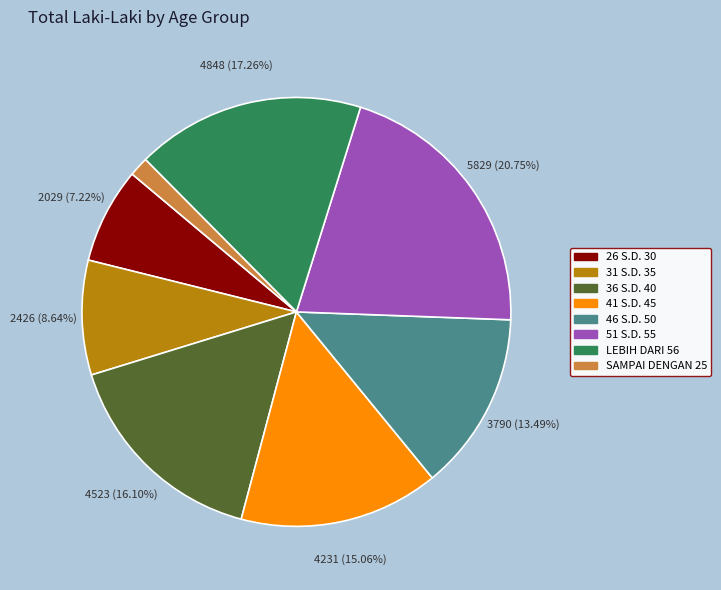

Which has a higher value, 46 S.D. 50 or 26 S.D. 30?

46 S.D. 50